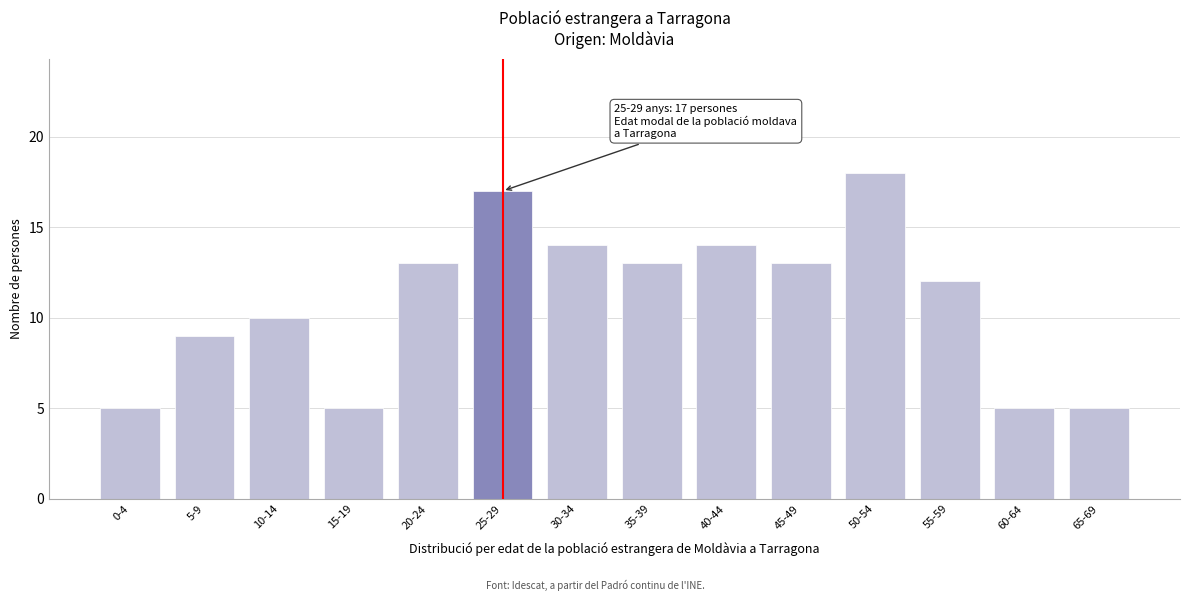

Reading right to left, transcribe all the data shown in this chart.

5	5	12	18	13	14	13	14	17	13	5	10	9	5